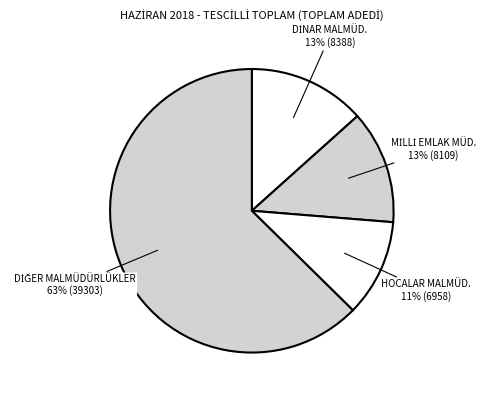

Which category has the smallest portion of the pie?

HOCALAR MALMÜD.